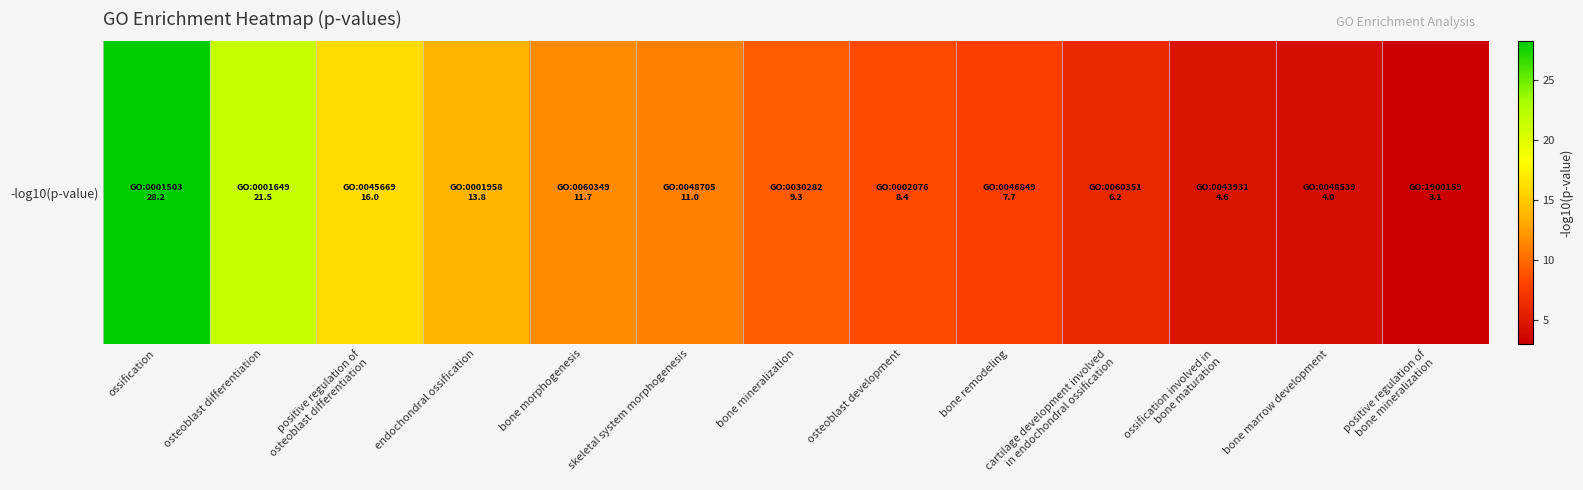

List the labels in order of value, largest first.

ossification, osteoblast differentiation, positive regulation of
osteoblast differentiation, endochondral ossification, bone morphogenesis, skeletal system morphogenesis, bone mineralization, osteoblast development, bone remodeling, cartilage development involved
in endochondral ossification, ossification involved in
bone maturation, bone marrow development, positive regulation of
bone mineralization